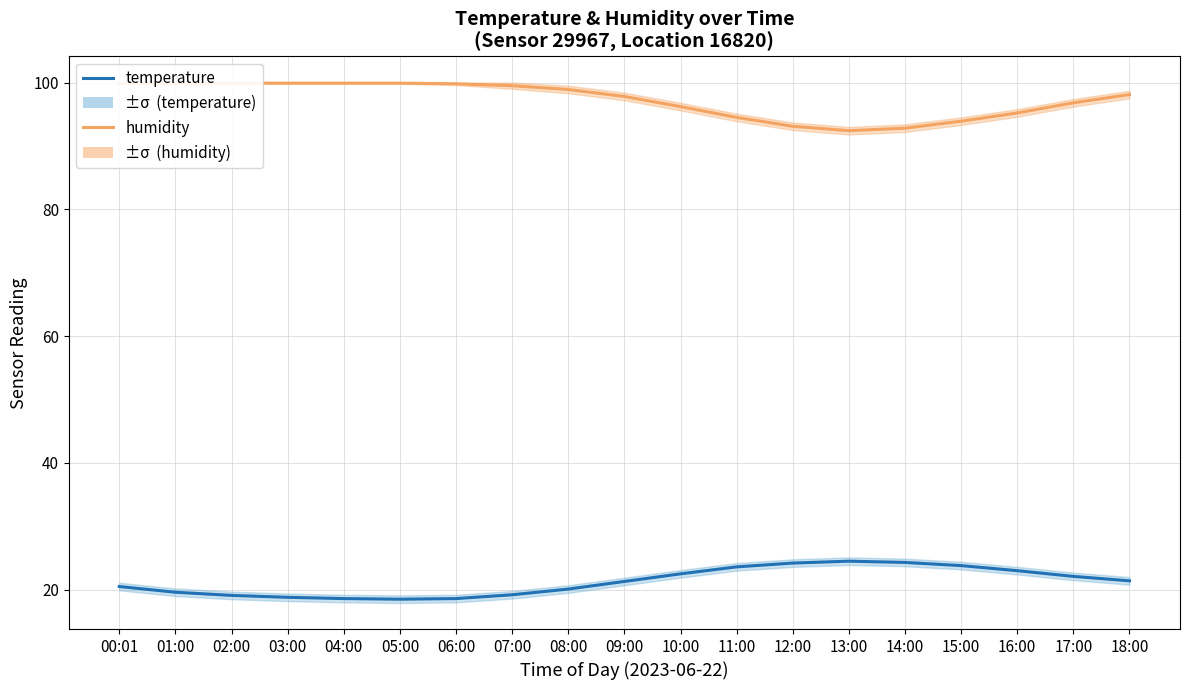

Does the chart have visible grid lines?

Yes